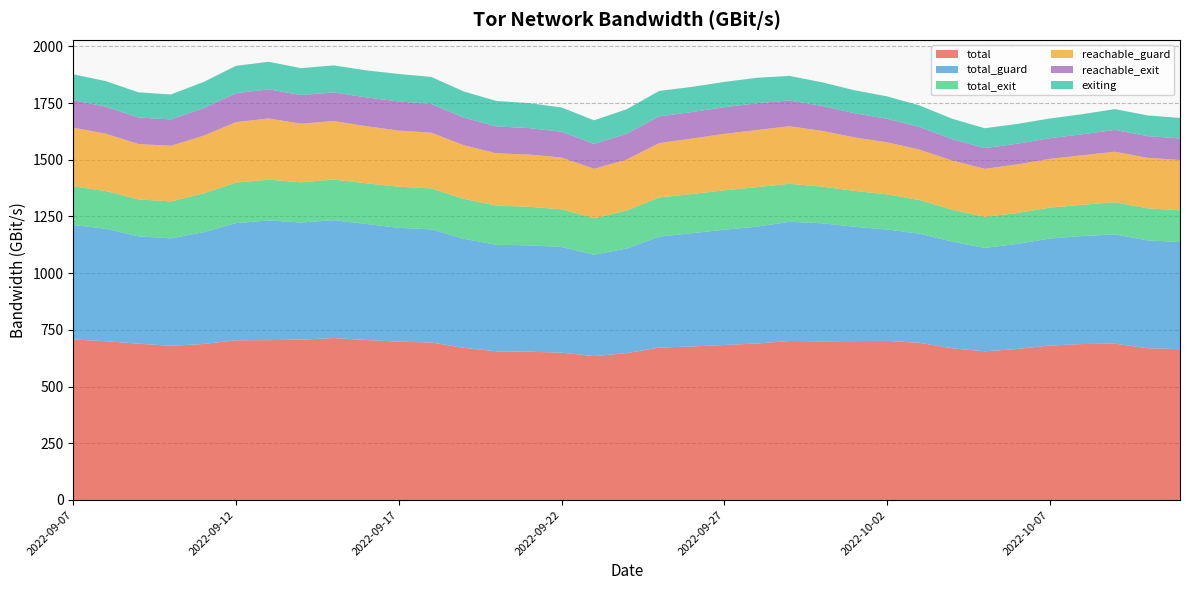

Reading right to left, list all the values displayed in this chart.

total: 664.8	669.2	689.3	687.6	681.0	665.8	655.6	668.7	693.0	701.5	700.6	699.6	700.9	690.2	683.4	676.9	671.9	647.6	634.3	649.7	653.8	655.6	670.7	694.5	697.9	705.4	713.8	706.9	704.7	704.0	687.8	679.8	689.3	700.2	707.5
total_guard: 472.3	475.7	481.5	476.4	471.7	463.3	455.9	470.7	481.0	491.2	503.9	520.7	525.6	514.9	508.3	499.5	489.1	461.2	447.1	465.7	469.0	469.5	480.8	498.6	502.2	511.5	519.8	516.6	527.8	516.7	492.8	473.6	473.2	495.6	505.0
total_exit: 140.2	141.1	142.2	137.4	136.2	136.2	136.9	140.1	148.7	154.7	158.2	161.3	167.7	174.1	173.8	172.4	172.9	167.2	161.0	166.4	170.0	172.7	176.2	180.4	181.1	179.2	179.0	177.0	179.7	178.7	171.0	163.0	162.7	166.4	170.3
reachable_guard: 221.7	222.6	222.5	218.5	215.1	214.3	211.6	217.4	221.8	229.5	235.8	245.9	253.7	251.9	248.7	244.7	239.6	224.8	217.7	228.0	230.4	230.6	236.3	245.8	247.5	251.8	258.1	258.6	270.0	266.6	254.2	245.2	244.2	252.8	258.8
reachable_exit: 95.0	95.8	96.3	92.6	91.1	91.4	91.6	94.0	99.7	103.7	106.6	109.7	113.7	118.1	117.4	116.9	118.0	113.9	109.8	113.8	116.6	118.6	121.9	126.3	128.5	127.0	126.4	126.1	128.4	127.5	121.7	116.3	117.1	119.1	120.9
exiting: 90.3	91.2	91.7	88.4	86.8	87.2	87.5	89.9	95.3	98.8	101.4	104.5	108.2	112.2	111.6	111.0	112.0	108.1	103.9	107.2	110.0	112.1	115.2	119.5	121.0	119.4	118.9	118.7	121.5	120.8	115.3	110.0	111.0	112.7	114.2